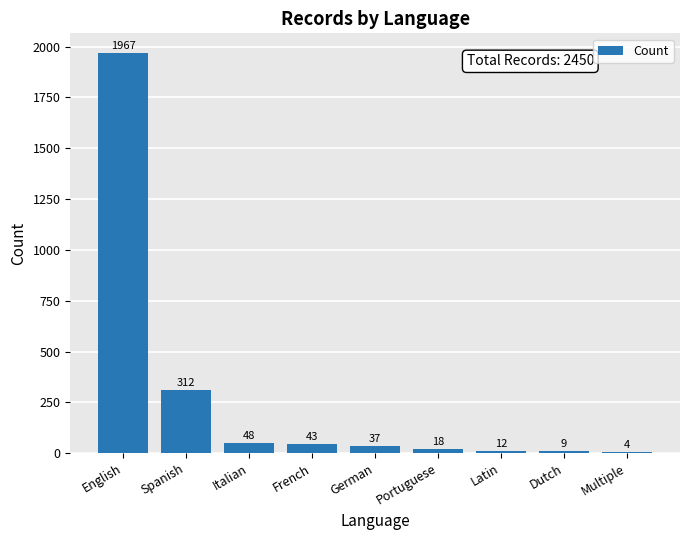

The chart shows a value of 12 at Latin. True or false?

True